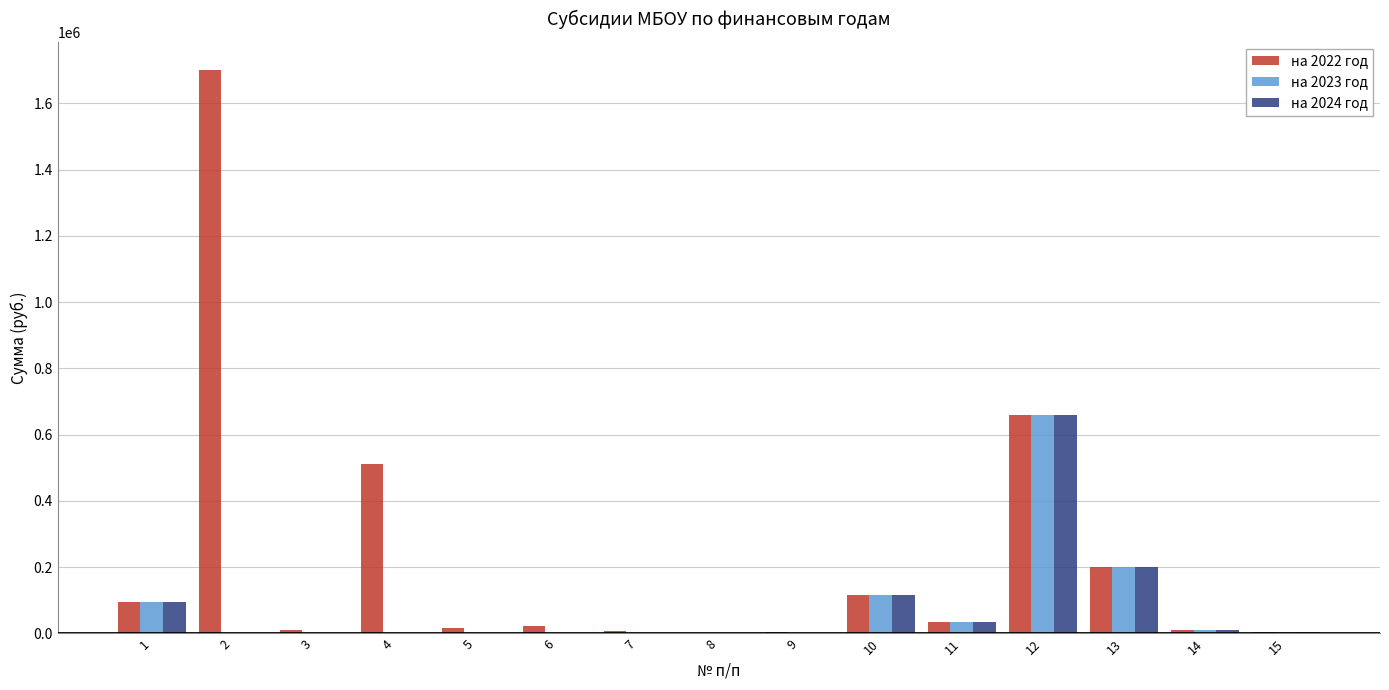

At which category is the sum across all series the highest?

12